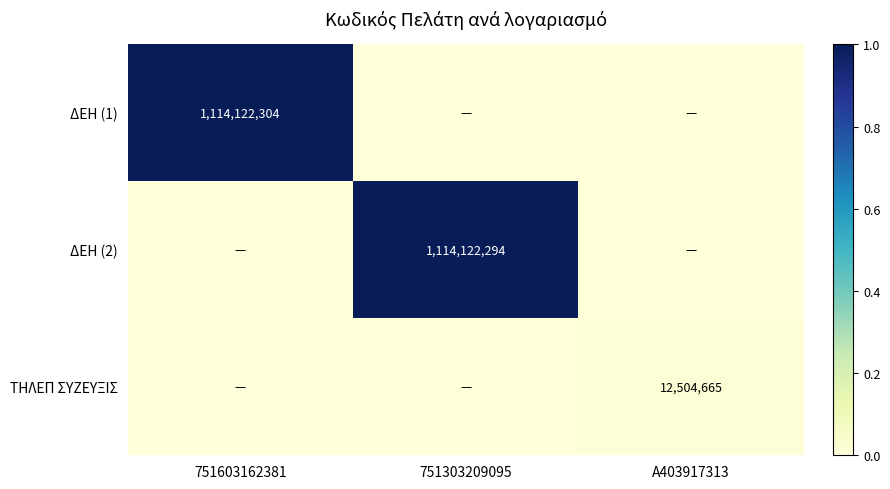

True or false: ΔΕΗ (1) has a value of 1826469297 at 751603162381.

False